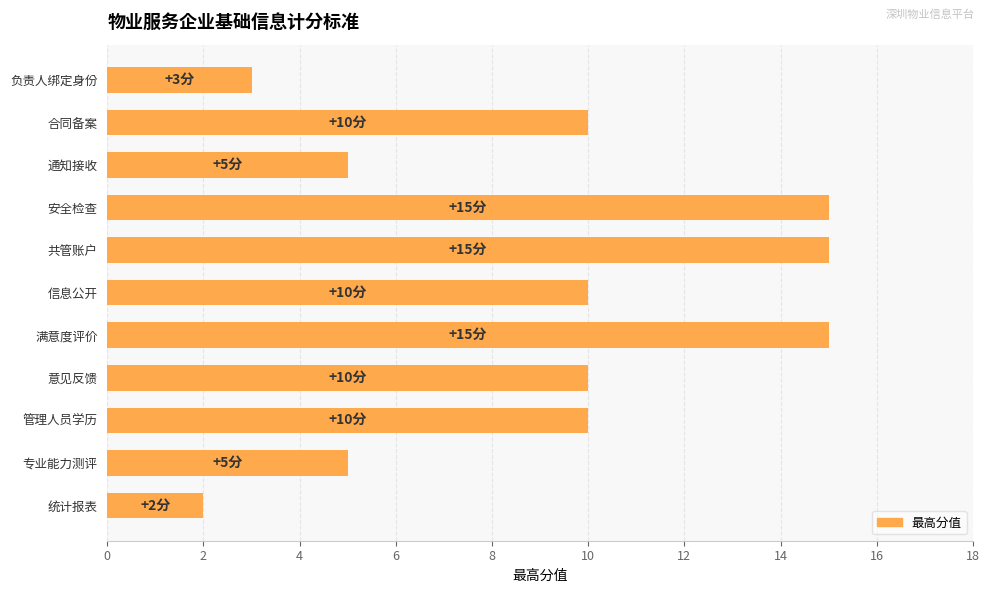

What is the average value?

9